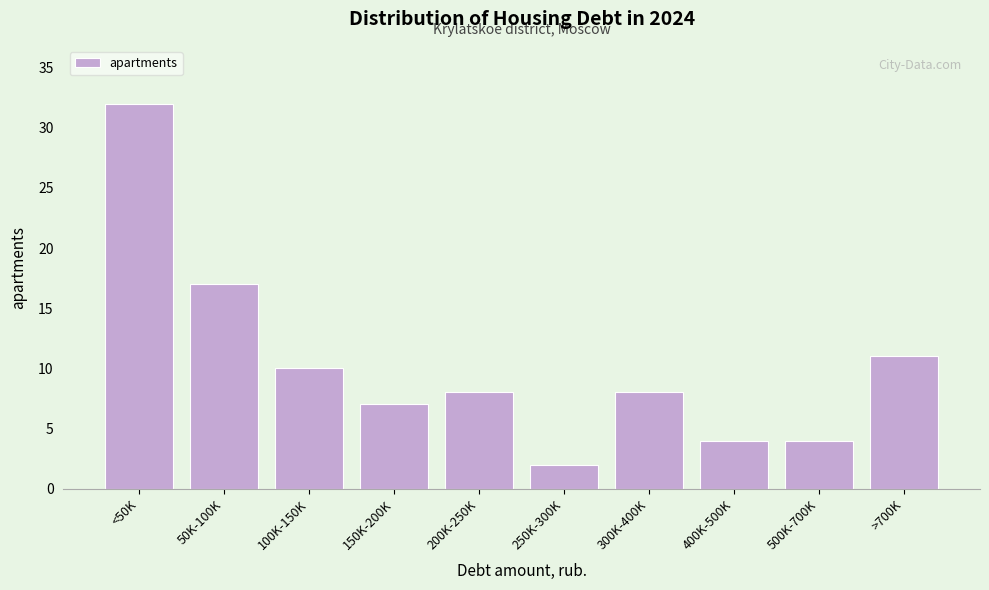

Reading left to right, what are all the values shown in this chart?

<50K=32	50K-100K=17	100K-150K=10	150K-200K=7	200K-250K=8	250K-300K=2	300K-400K=8	400K-500K=4	500K-700K=4	>700K=11